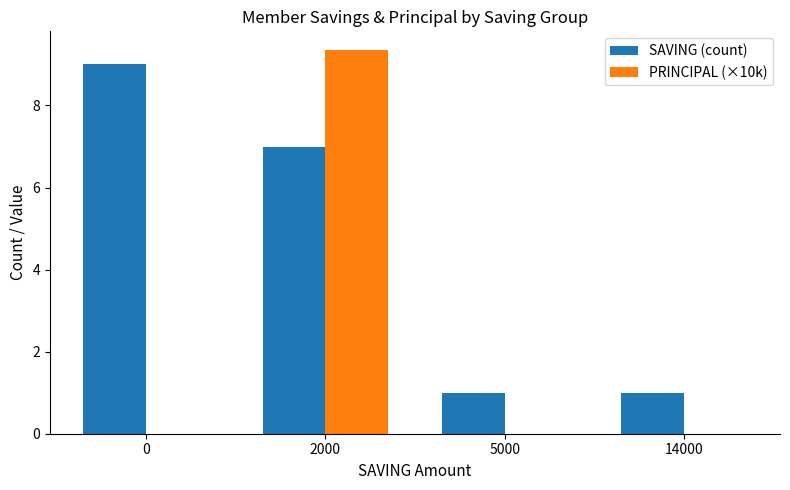

Is the value of PRINCIPAL (×10k) at 14000 greater than the value of SAVING (count) at 0?

No